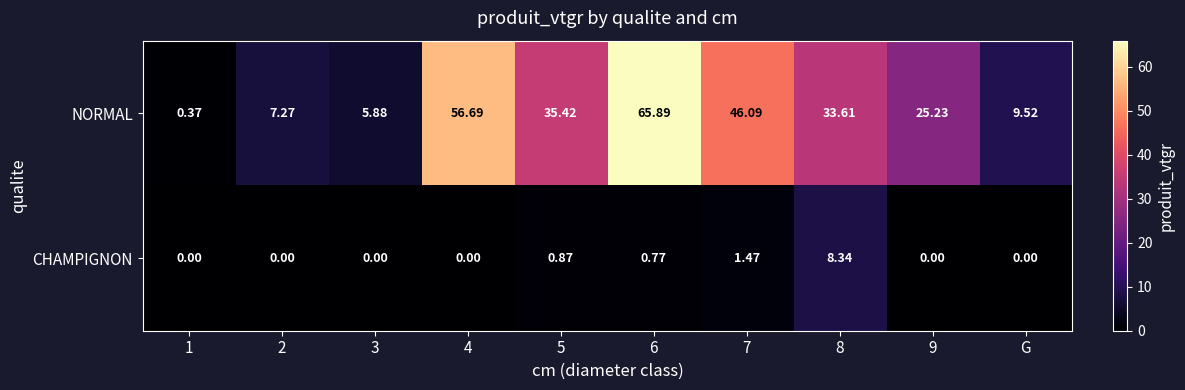

Is the value of NORMAL at 1 greater than the value of CHAMPIGNON at 2?

Yes